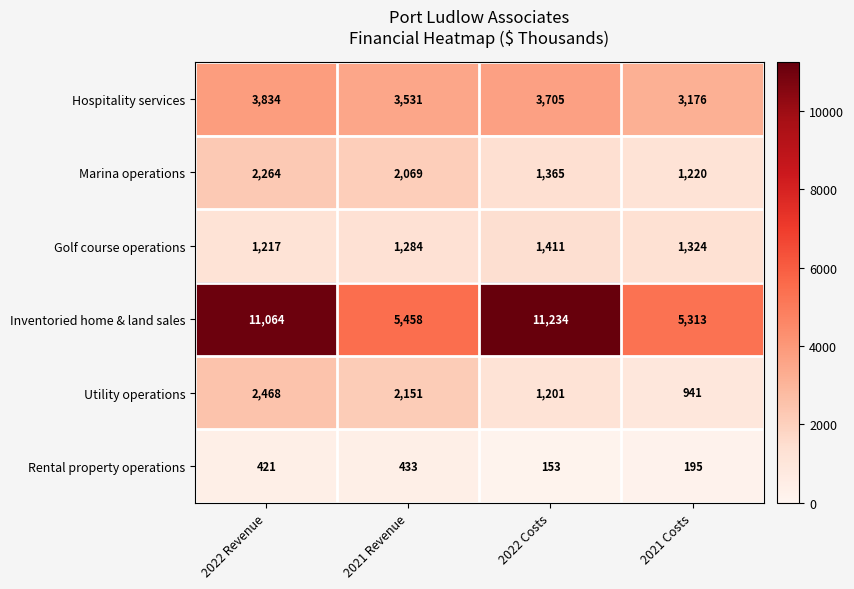

Which category has the lowest value across all series?

2022 Costs